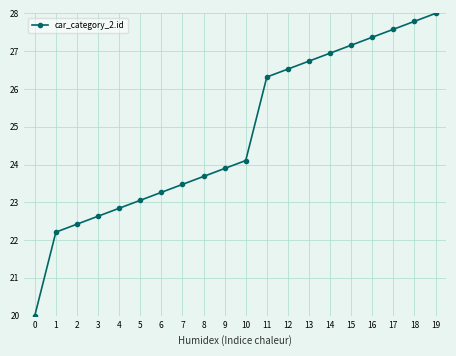

What is the value of the 7th point from the left?

23.3